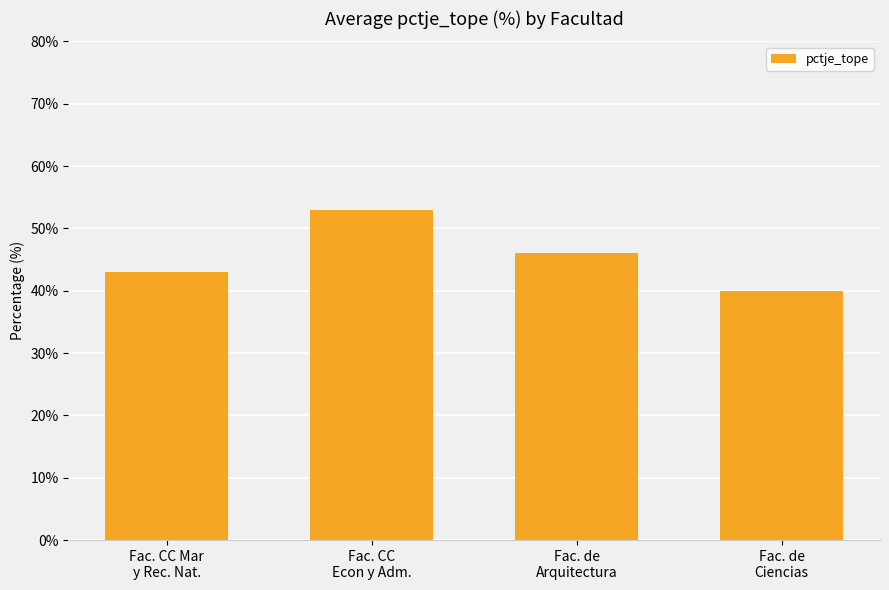

What is the average value?

46